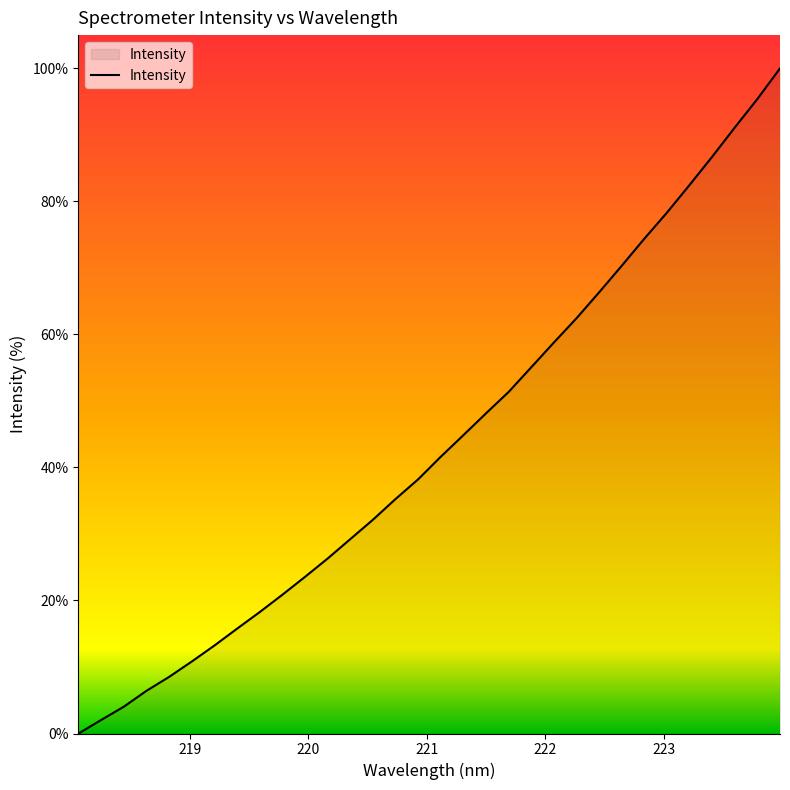

Is this an area chart (filled region under the line)?

Yes